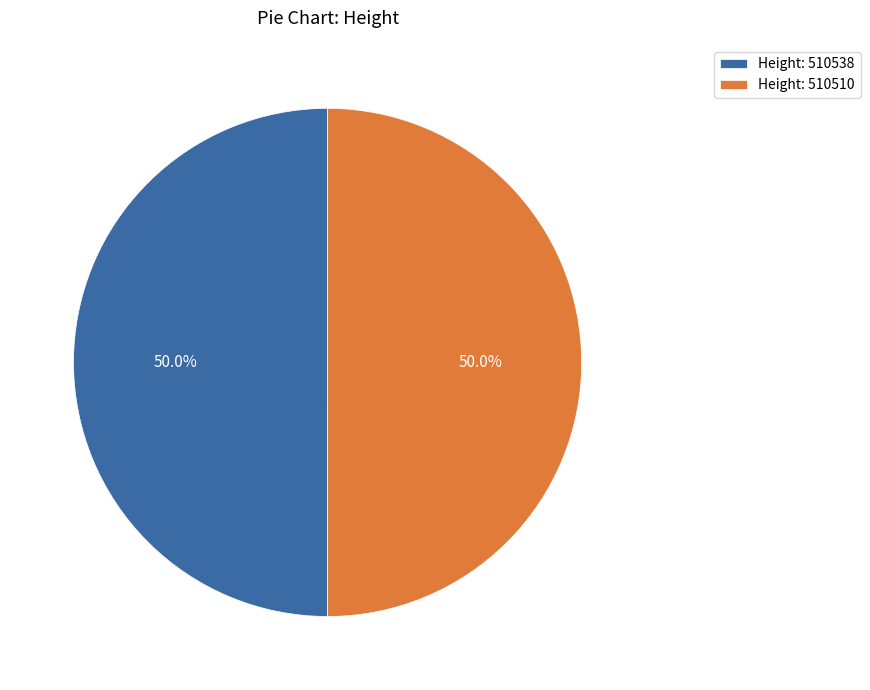

What percentage do Height: 510538 and Height: 510510 together represent?

100.0%